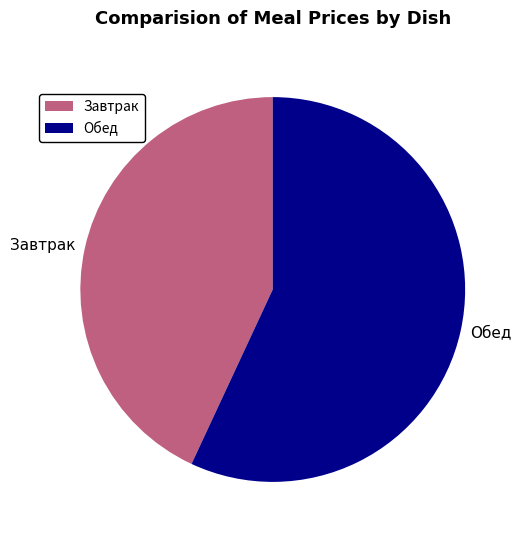

What is the majority slice?

Обед